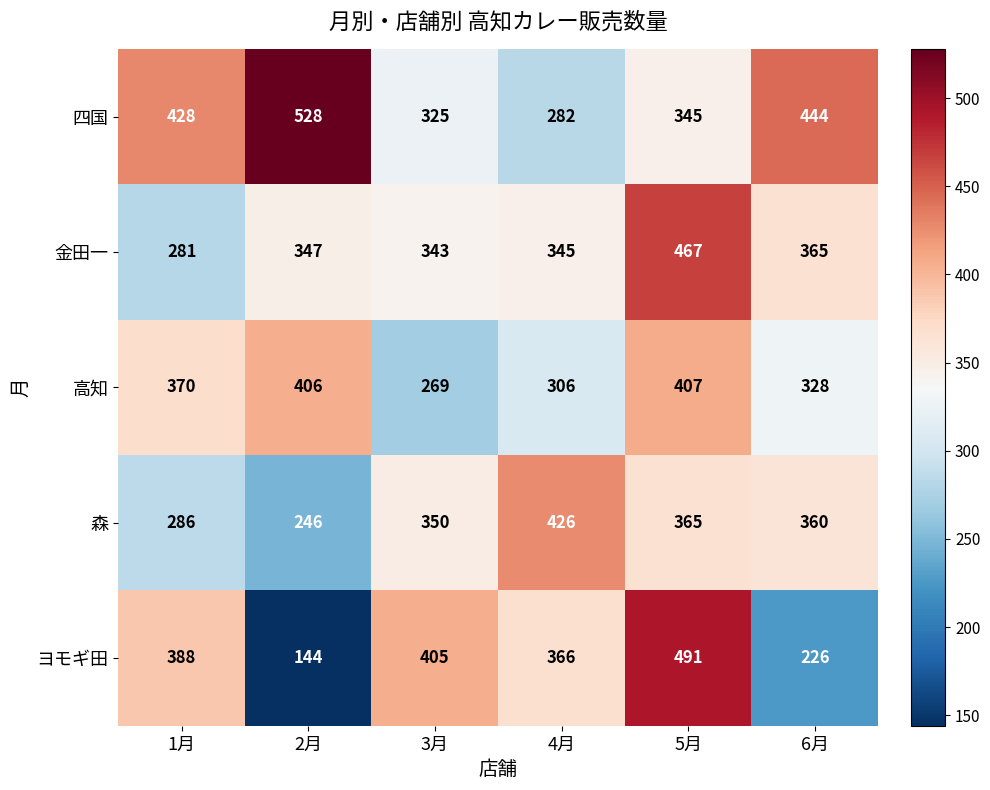

What is the total value across all series at 1月?

1753